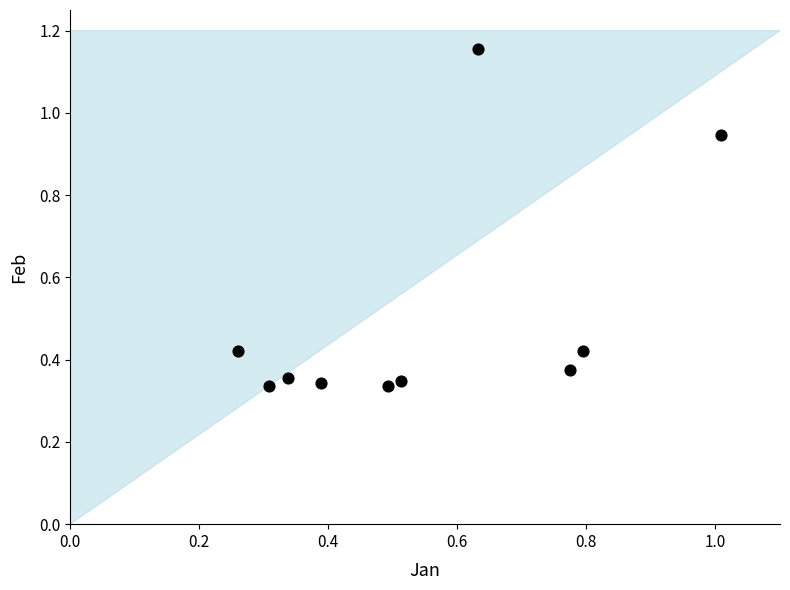

What is the range of Y values (max minus min)?

0.8